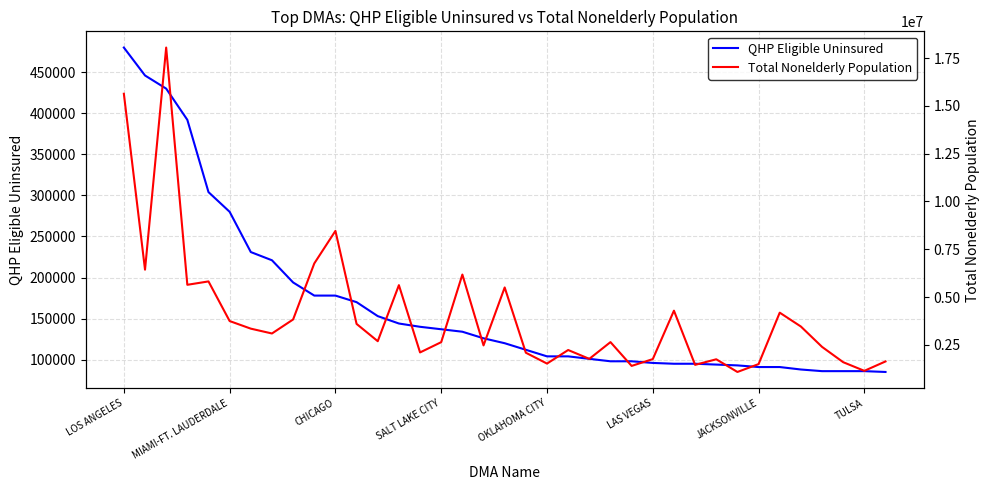

Which series has the largest range (max minus min)?

Total Nonelderly Population